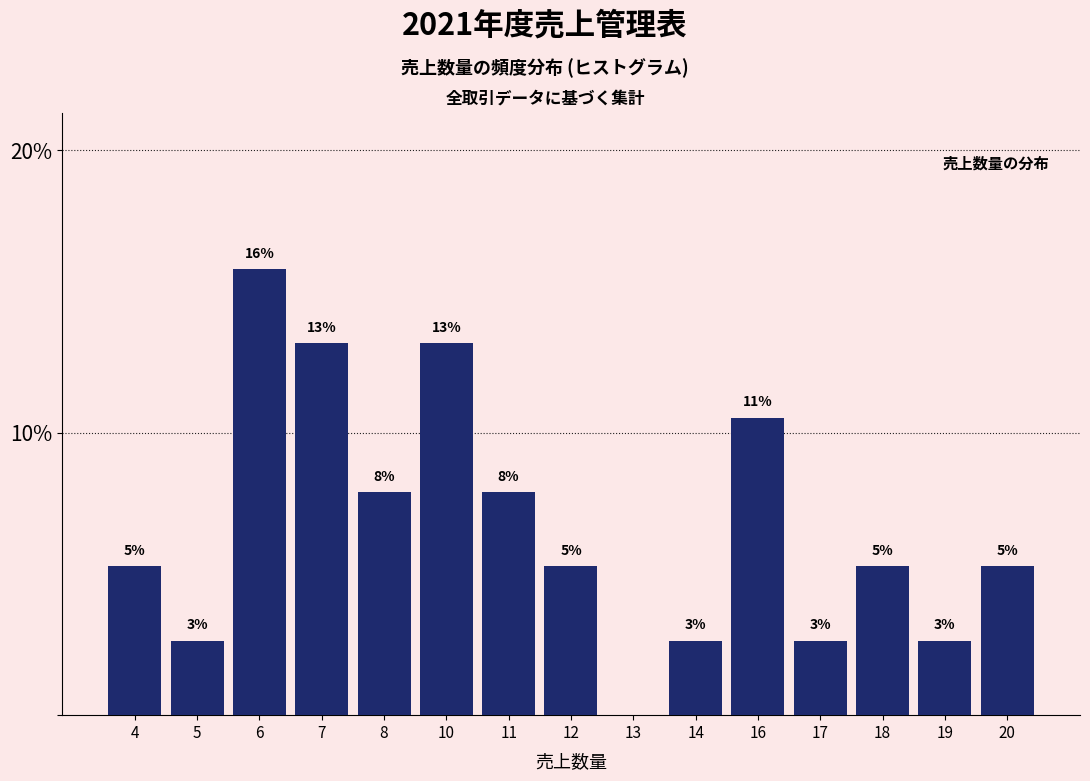

Are the bars horizontal?

No